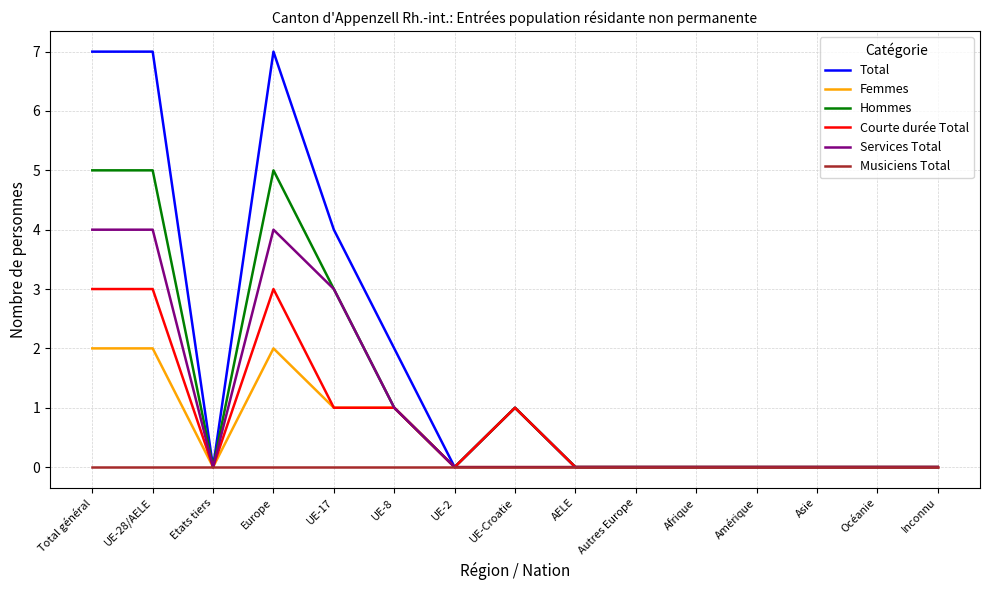

What is the total value across all series at UE-28/AELE?

21